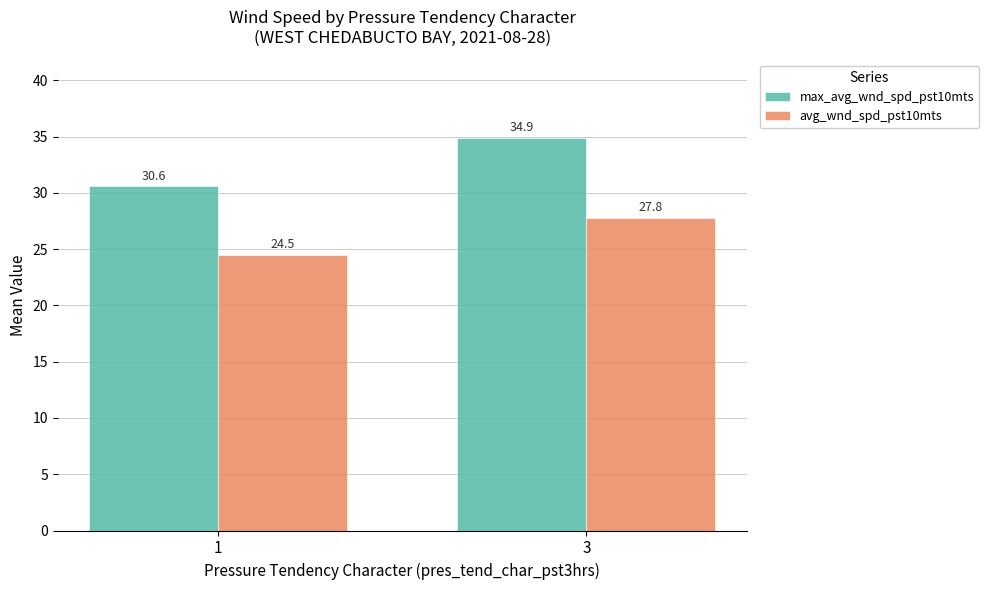

At which label does avg_wnd_spd_pst10mts first exceed 27?

3